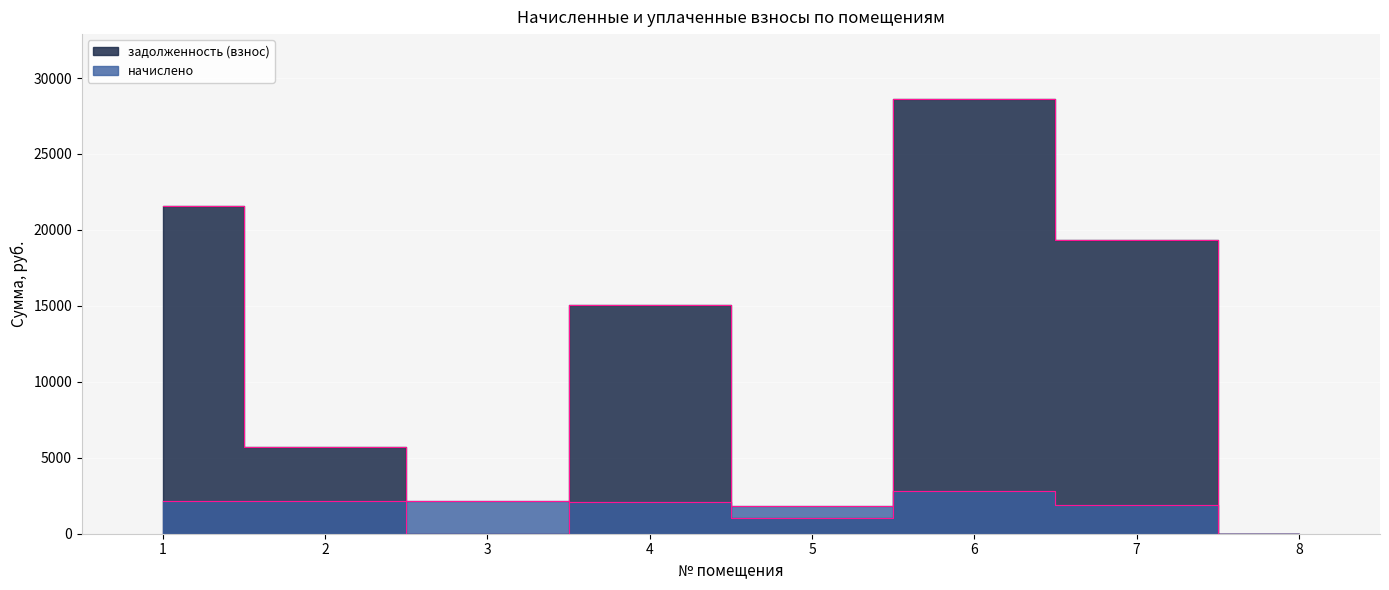

Reading left to right, transcribe all the data shown in this chart.

начислено: 2141.1	2121.6	2125.5	2113.8	1797.9	2839.2	1922.7	0.0
задолженность (взнос): 21569.0	5676.9	0.0	15058.6	1032.3	28601.8	19369.0	0.0